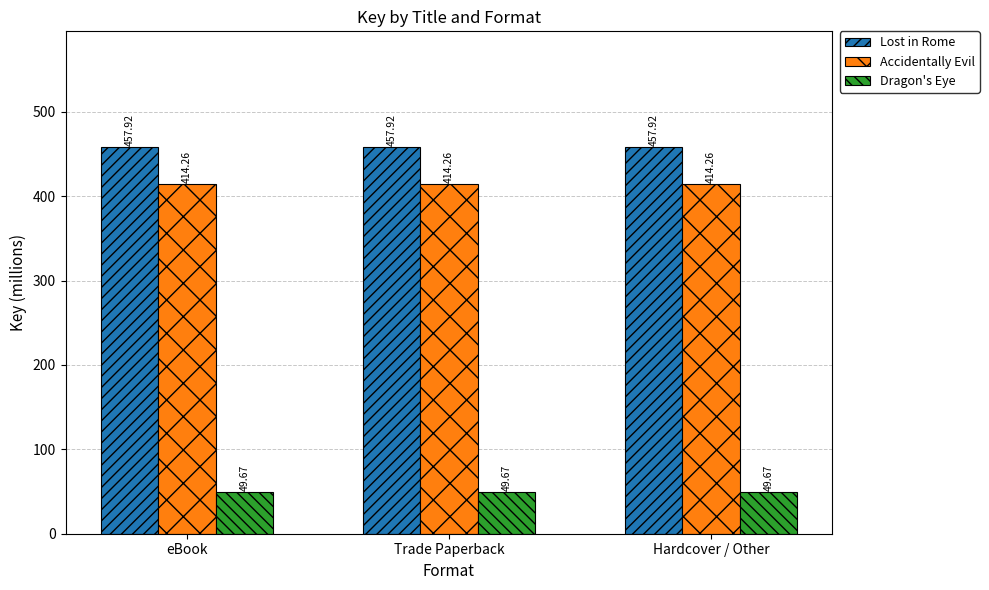

Is the value of Dragon's Eye at Trade Paperback greater than the value of Lost in Rome at eBook?

No